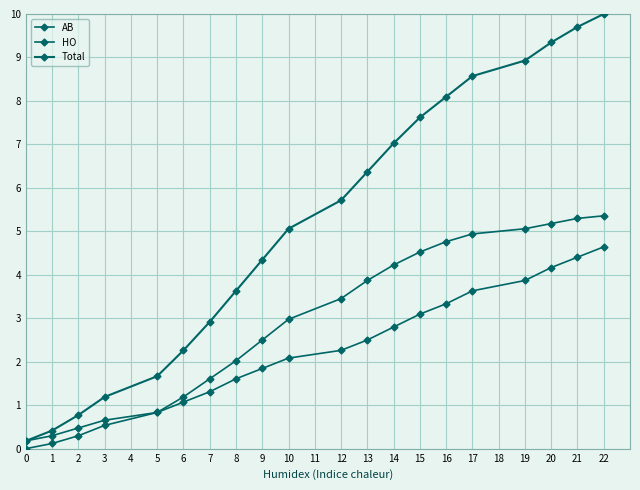

Is this an area chart (filled region under the line)?

No